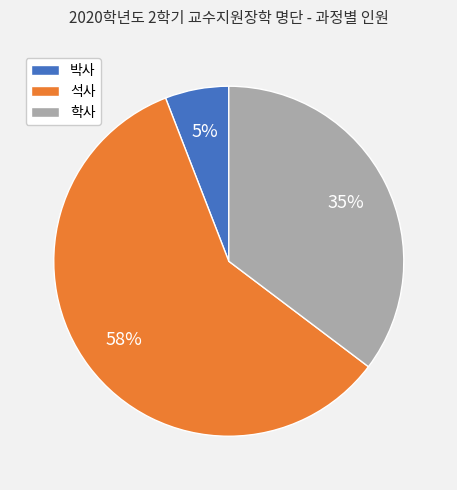

What percentage is NOT represented by 석사?

41.2%